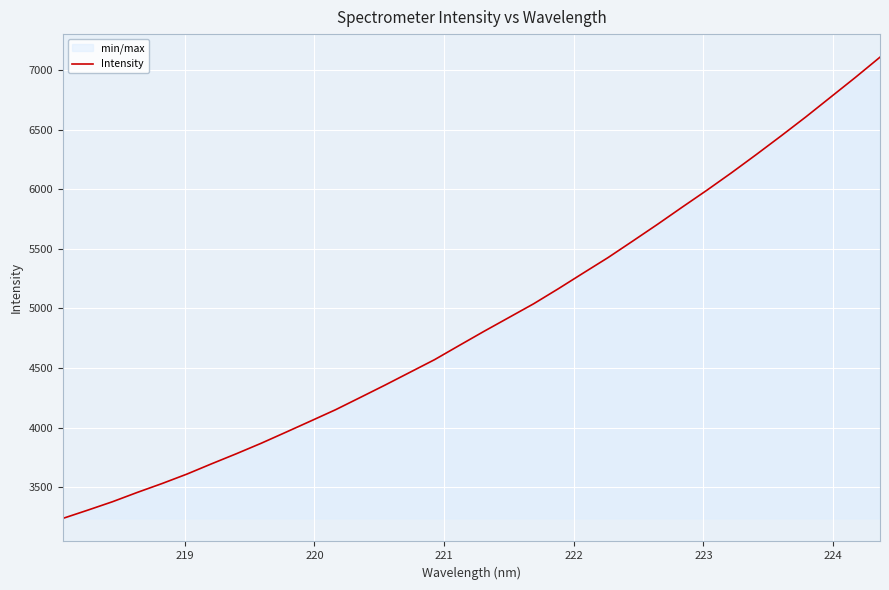

What is the maximum value shown in the chart?

7106.9